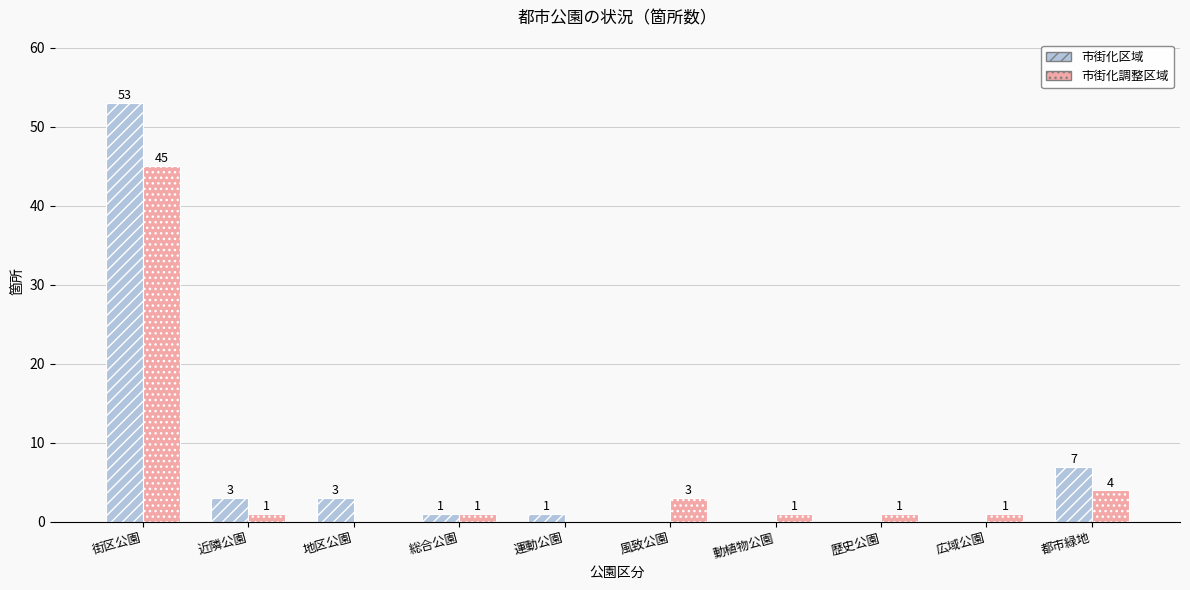

Where does the 市街化調整区域 series first go above 1?

街区公園